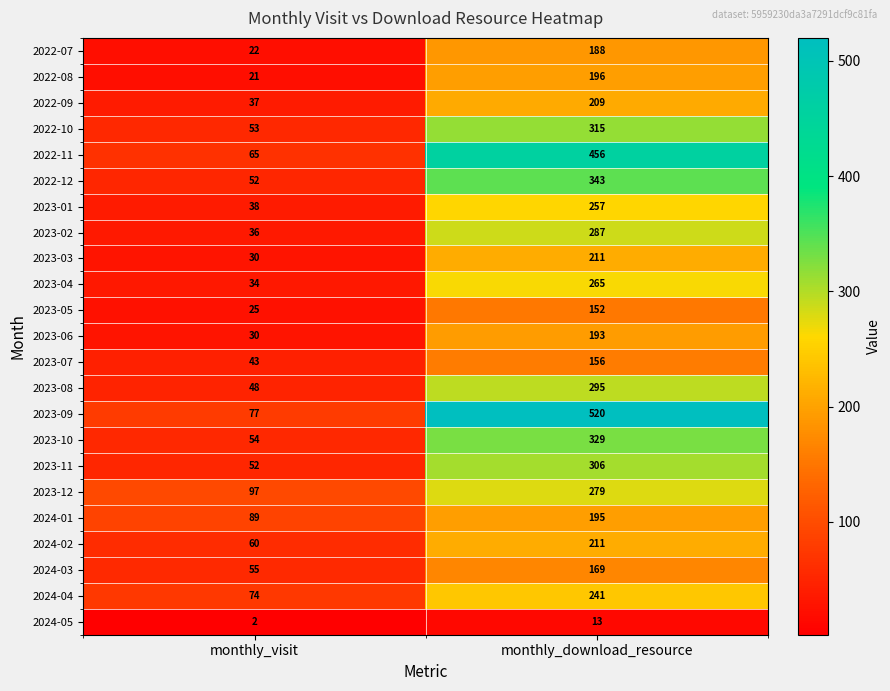

True or false: 2023-03 has a value of 30 at monthly_visit.

True